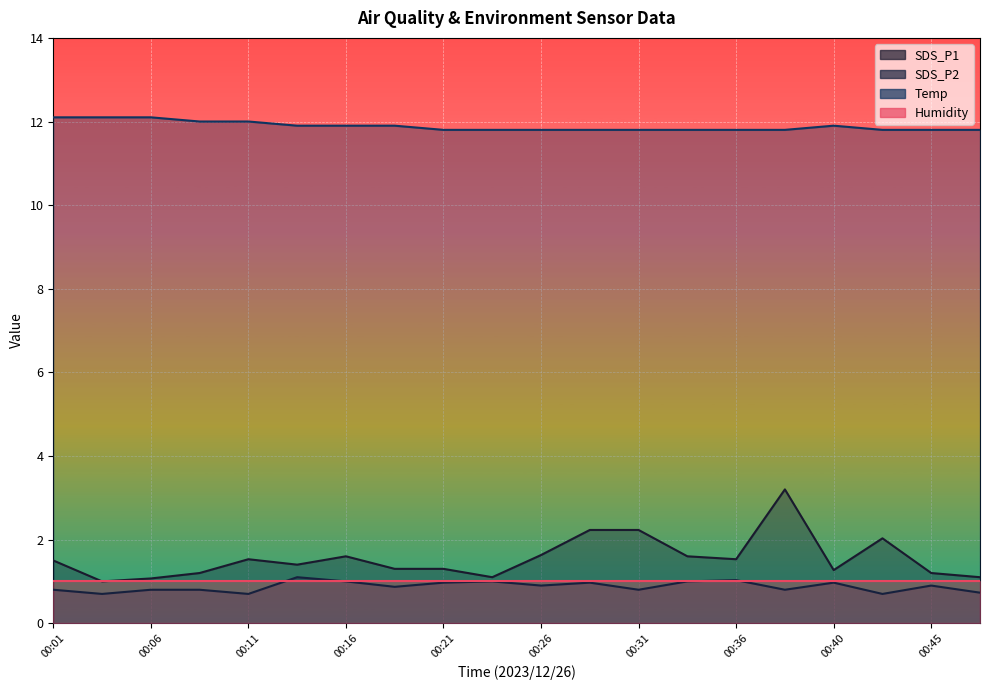

How many data points does each series have?

20